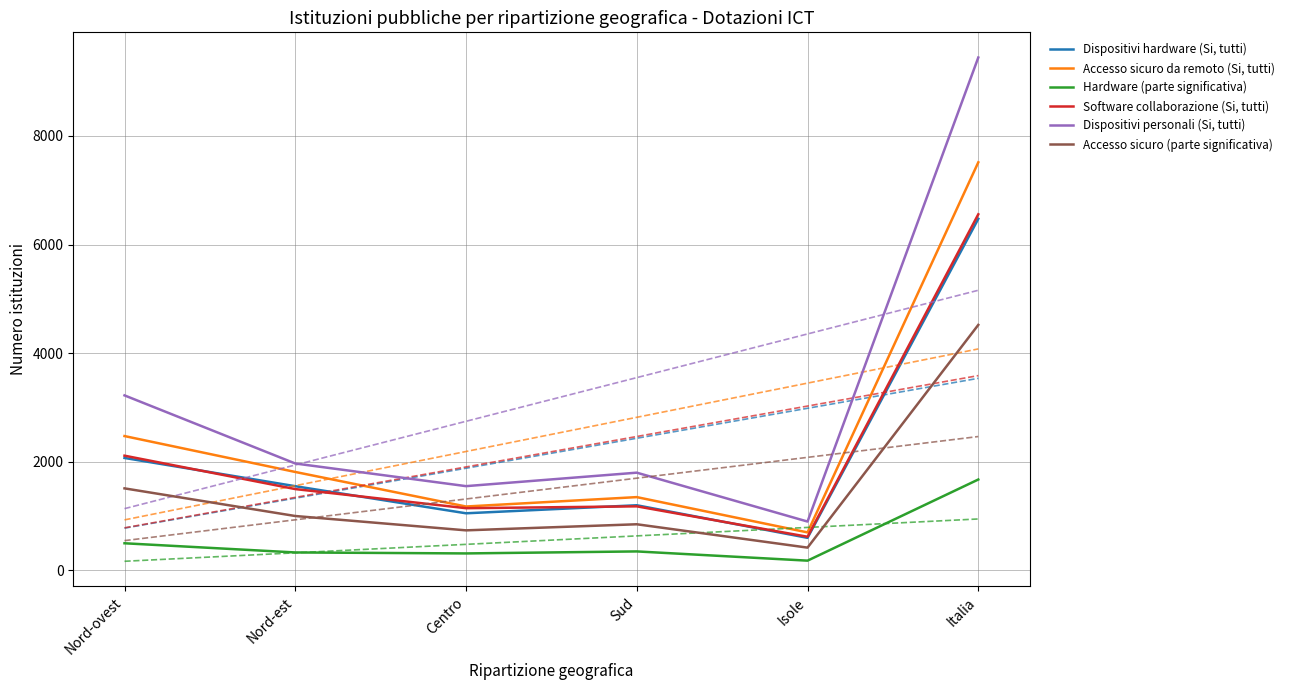

True or false: Dispositivi hardware (Si, tutti) has a value of 1052 at Centro.

True